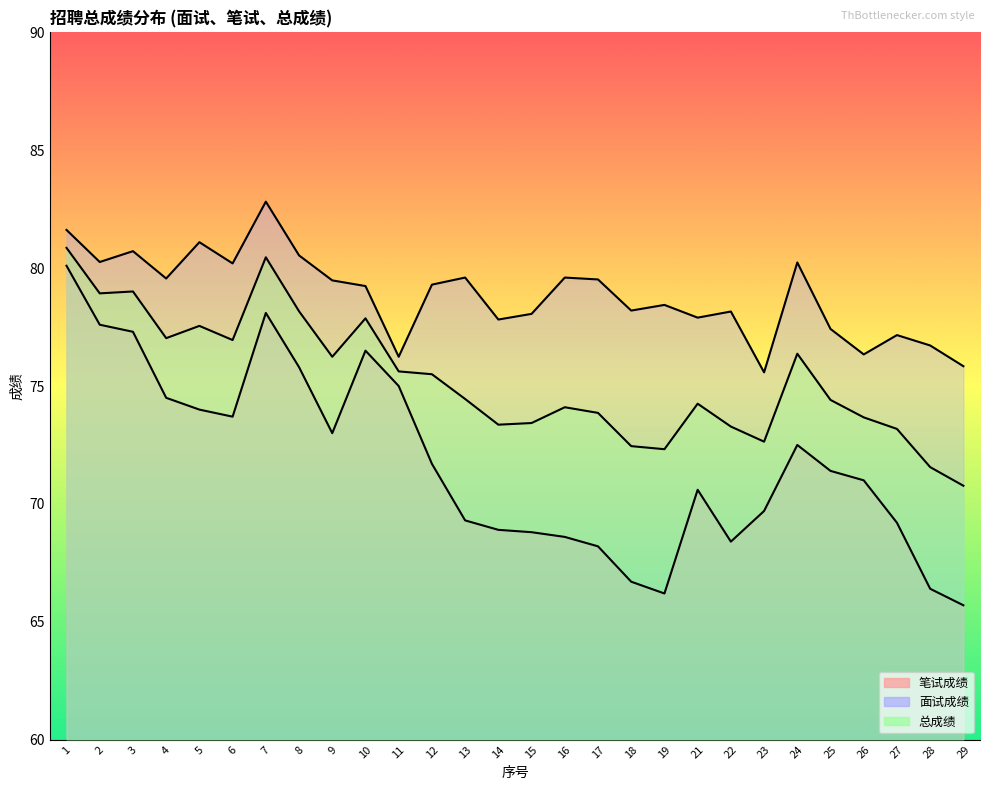

Reading left to right, list all the values displayed in this chart.

笔试成绩: 80.1	77.6	77.3	74.5	74.0	73.7	78.1	75.8	73.0	76.5	75.0	71.7	69.3	68.9	68.8	68.6	68.2	66.7	66.2	70.6	68.4	69.7	72.5	71.4	71.0	69.2	66.4	65.7
面试成绩: 81.6	80.3	80.7	79.6	81.1	80.2	82.8	80.5	79.5	79.2	76.2	79.3	79.6	77.8	78.1	79.6	79.5	78.2	78.4	77.9	78.2	75.6	80.2	77.4	76.3	77.2	76.7	75.8
总成绩: 80.9	78.9	79.0	77.0	77.5	77.0	80.5	78.2	76.2	77.9	75.6	75.5	74.5	73.4	73.4	74.1	73.9	72.5	72.3	74.2	73.3	72.6	76.4	74.4	73.7	73.2	71.6	70.8